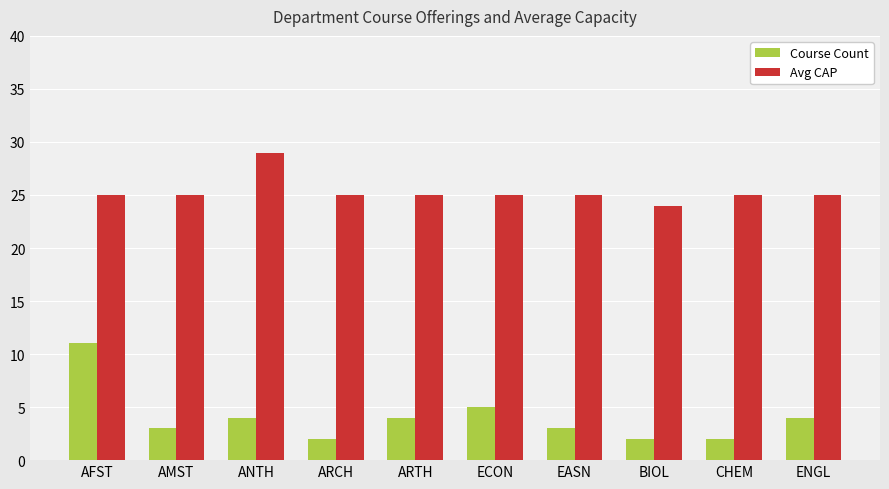

List the series in order of their peak value, lowest first.

Course Count, Avg CAP